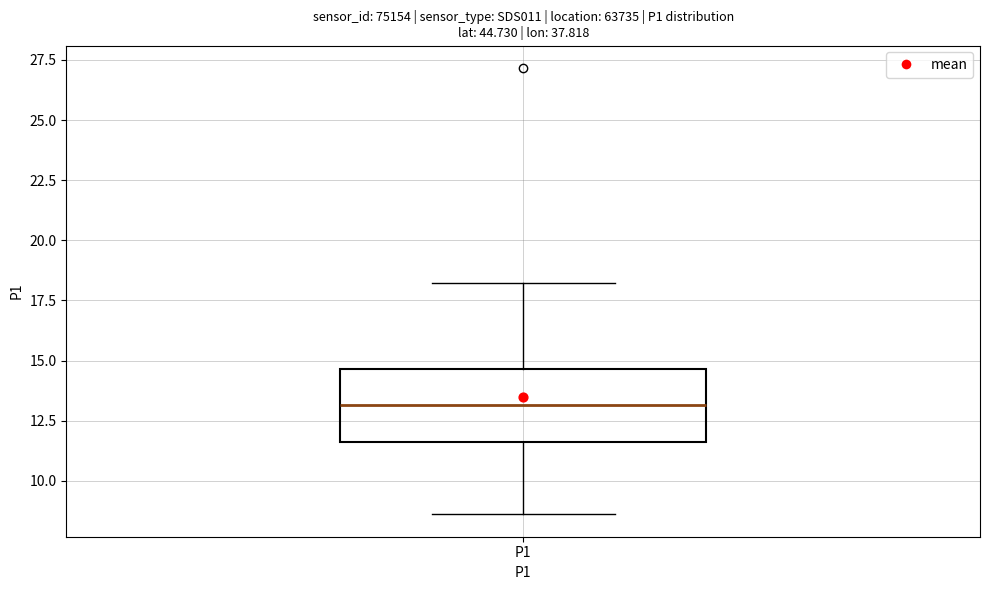

Where does the median line of the box for P1 sit on the y-axis? The values are not printed on the chart, so give them approximately, as read against the axis.

13.0